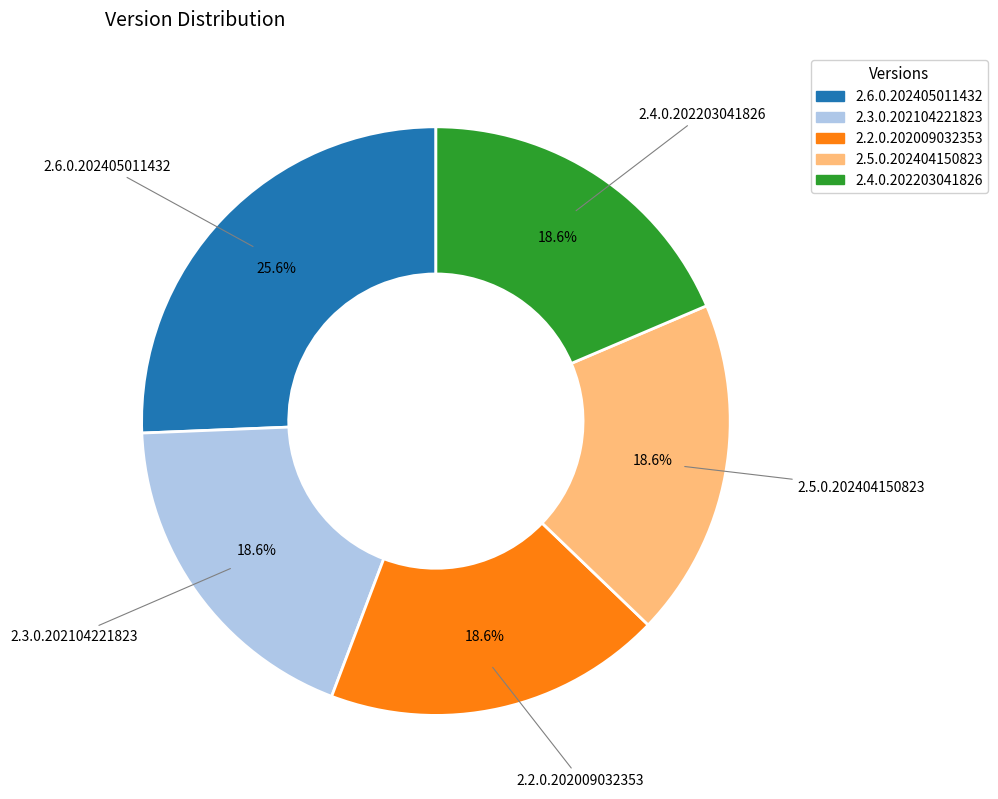

To the nearest percent, what portion does 2.6.0.202405011432 represent?

26%